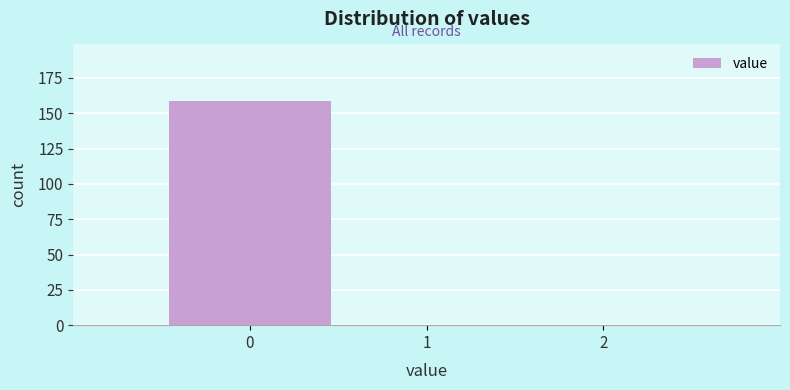

How tall is the bar that spans -0.5 to 0.5 on the x-axis? The values are not printed on the chart, so give them approximately, as read against the axis.

160